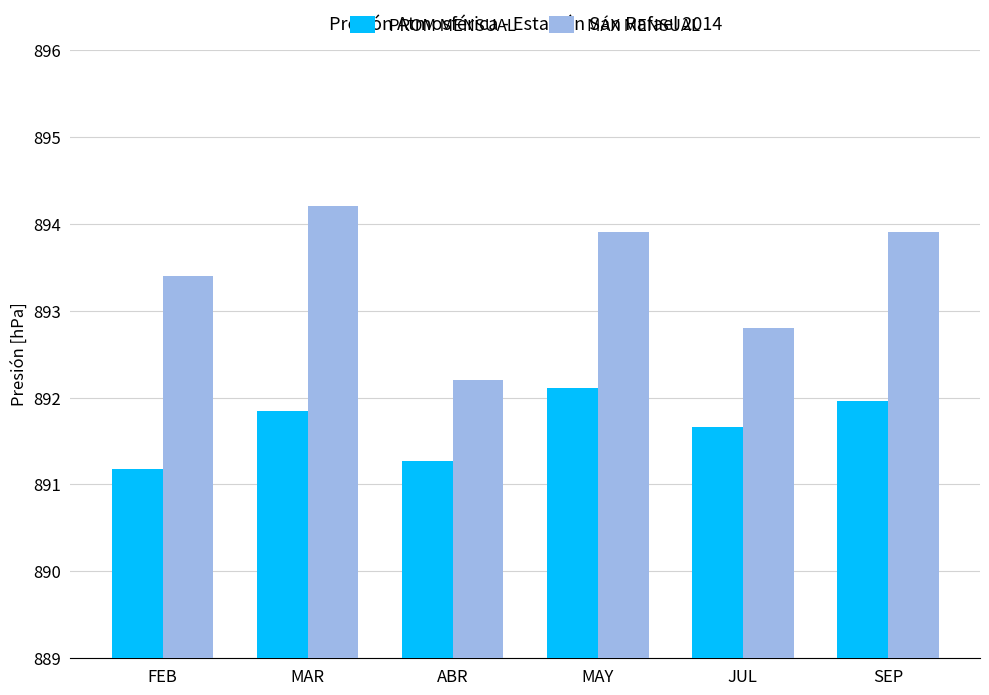

Which series has the largest total across all categories?

MÁX MENSUAL